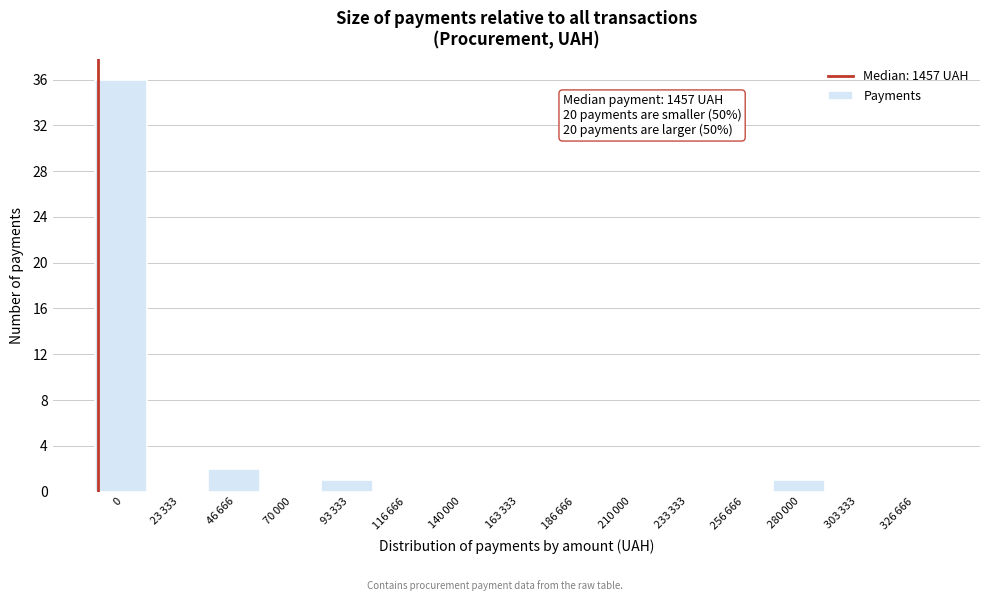

What is the maximum value shown in the chart?

36